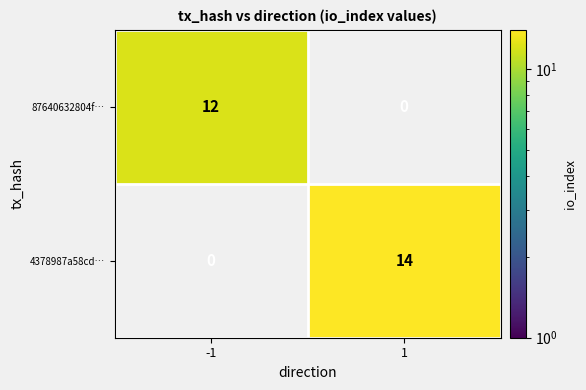

Reading right to left, transcribe all the data shown in this chart.

87640632804f…: 1=0	-1=12
4378987a58cd…: 1=14	-1=0